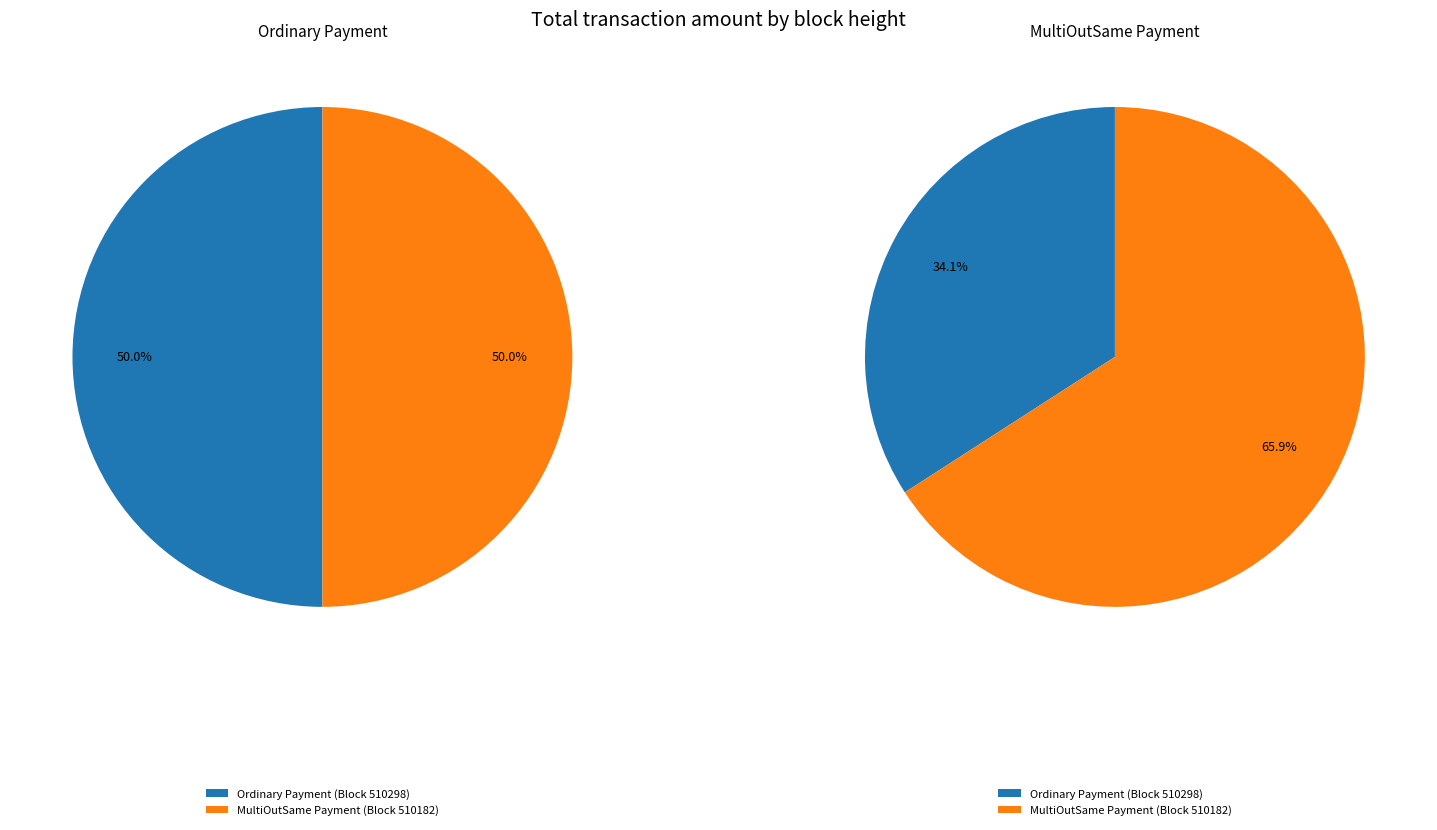

How much of the chart is everything except 510298?

50.0%